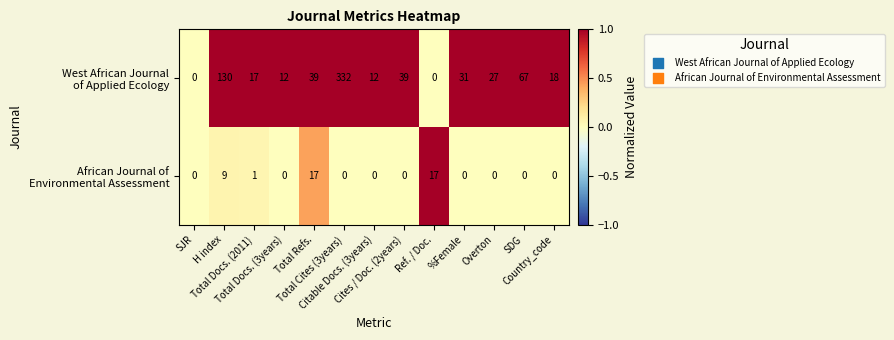

Count the number of categories in the chart.

13